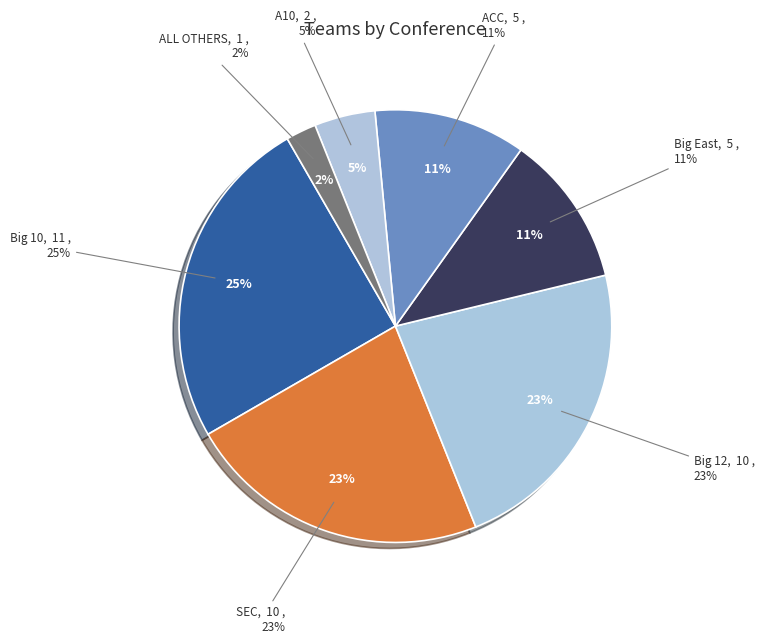

To the nearest percent, what is the difference between the largest and smallest slice percentages?

23%